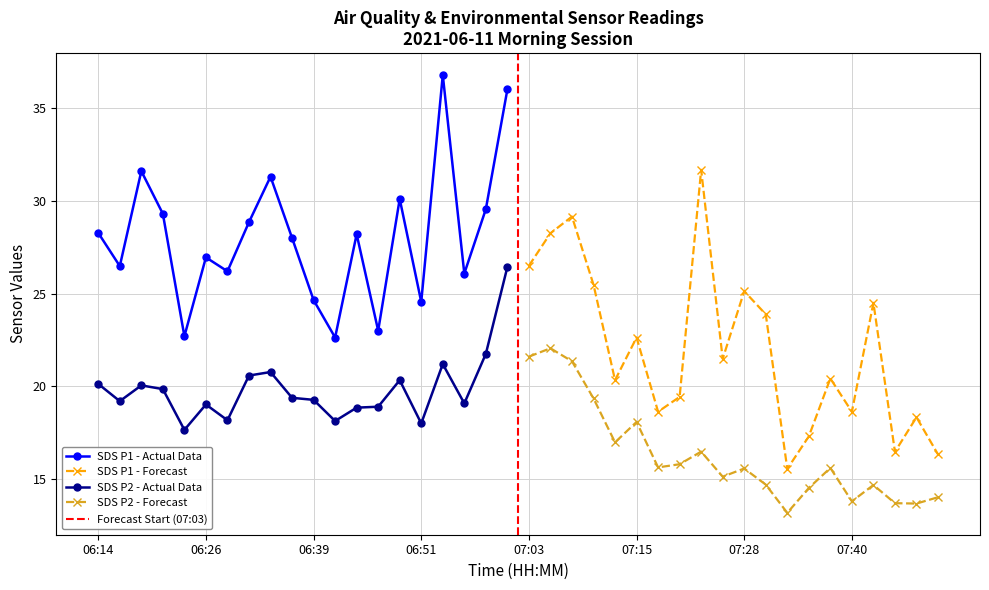

In SDS_P1, how many points are lower than both neighbors (excluding endpoints)?

14